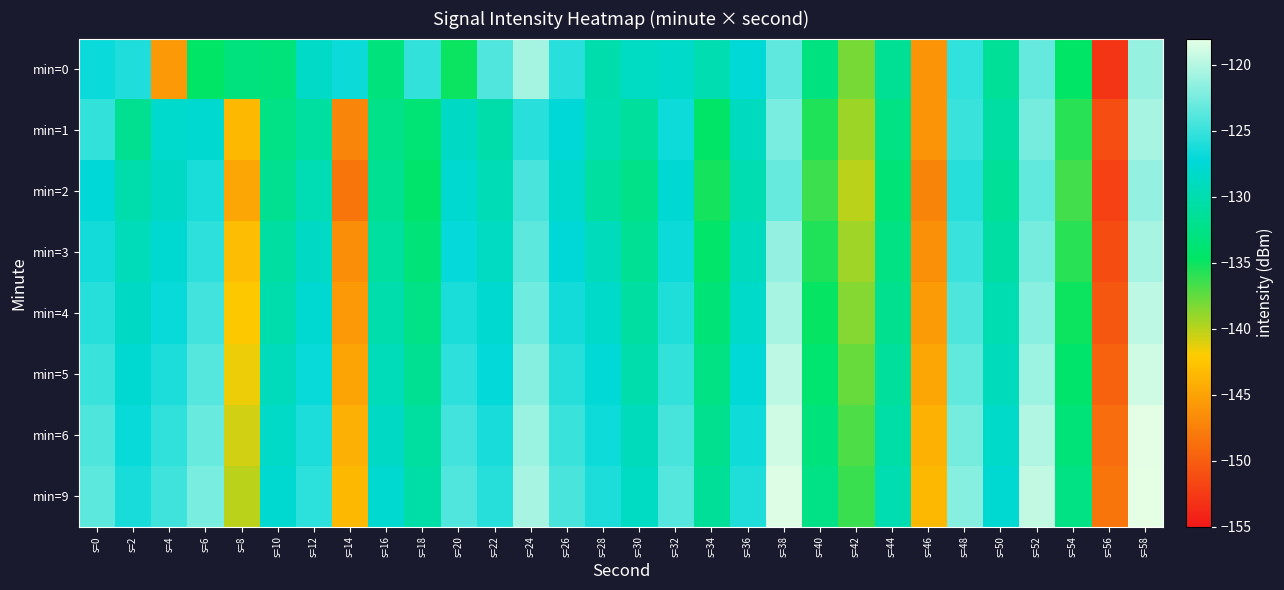

Reading left to right, transcribe all the data shown in this chart.

min=0: s=0=-126.9	s=2=-126.0	s=4=-145.7	s=6=-134.6	s=8=-133.1	s=10=-133.4	s=12=-128.4	s=14=-126.8	s=16=-133.2	s=18=-125.2	s=20=-135.0	s=22=-124.1	s=24=-120.6	s=26=-125.6	s=28=-130.0	s=30=-128.6	s=32=-128.2	s=34=-129.8	s=36=-127.5	s=38=-123.5	s=40=-133.0	s=42=-138.1	s=44=-131.6	s=46=-146.0	s=48=-125.3	s=50=-131.5	s=52=-123.2	s=54=-134.6	s=56=-153.0	s=58=-121.2
min=1: s=0=-125.2	s=2=-131.9	s=4=-128.0	s=6=-127.8	s=8=-143.4	s=10=-132.6	s=12=-130.9	s=14=-147.1	s=16=-132.3	s=18=-133.6	s=20=-128.5	s=22=-130.2	s=24=-125.6	s=26=-127.3	s=28=-129.8	s=30=-131.2	s=32=-126.7	s=34=-134.5	s=36=-128.9	s=38=-122.4	s=40=-135.6	s=42=-139.2	s=44=-132.8	s=46=-146.1	s=48=-124.9	s=50=-130.7	s=52=-122.5	s=54=-135.8	s=56=-151.2	s=58=-120.5
min=2: s=0=-127.3	s=2=-130.1	s=4=-128.5	s=6=-126.2	s=8=-144.8	s=10=-131.9	s=12=-129.6	s=14=-148.3	s=16=-131.7	s=18=-134.2	s=20=-127.8	s=22=-129.5	s=24=-124.3	s=26=-128.1	s=28=-130.9	s=30=-132.4	s=32=-127.6	s=34=-135.2	s=36=-129.8	s=38=-123.1	s=40=-136.4	s=42=-140.1	s=44=-133.6	s=46=-147.2	s=48=-125.7	s=50=-131.5	s=52=-123.3	s=54=-136.6	s=56=-152.1	s=58=-121.3
min=3: s=0=-126.5	s=2=-129.3	s=4=-127.7	s=6=-125.4	s=8=-143.1	s=10=-130.8	s=12=-128.5	s=14=-146.5	s=16=-130.9	s=18=-133.4	s=20=-127.0	s=22=-128.7	s=24=-123.5	s=26=-127.3	s=28=-129.1	s=30=-131.6	s=32=-126.8	s=34=-134.4	s=36=-129.0	s=38=-121.3	s=40=-135.6	s=42=-139.3	s=44=-132.8	s=46=-146.4	s=48=-124.9	s=50=-130.7	s=52=-122.5	s=54=-135.8	s=56=-151.3	s=58=-120.5
min=4: s=0=-125.7	s=2=-128.5	s=4=-126.9	s=6=-124.6	s=8=-142.3	s=10=-130.0	s=12=-127.7	s=14=-145.7	s=16=-130.1	s=18=-132.6	s=20=-126.2	s=22=-127.9	s=24=-122.7	s=26=-126.5	s=28=-128.3	s=30=-130.8	s=32=-126.0	s=34=-133.6	s=36=-128.2	s=38=-120.5	s=40=-134.8	s=42=-138.5	s=44=-132.0	s=46=-145.6	s=48=-124.1	s=50=-129.9	s=52=-121.7	s=54=-135.0	s=56=-150.5	s=58=-119.7
min=5: s=0=-124.9	s=2=-127.7	s=4=-126.1	s=6=-123.8	s=8=-141.5	s=10=-129.2	s=12=-126.9	s=14=-144.9	s=16=-129.3	s=18=-131.8	s=20=-125.4	s=22=-127.1	s=24=-121.9	s=26=-125.7	s=28=-127.5	s=30=-130.0	s=32=-125.2	s=34=-132.8	s=36=-127.4	s=38=-119.7	s=40=-134.0	s=42=-137.7	s=44=-131.2	s=46=-144.8	s=48=-123.3	s=50=-129.1	s=52=-120.9	s=54=-134.2	s=56=-149.7	s=58=-118.9
min=6: s=0=-124.1	s=2=-126.9	s=4=-125.3	s=6=-123.0	s=8=-140.7	s=10=-128.4	s=12=-126.1	s=14=-144.1	s=16=-128.5	s=18=-131.0	s=20=-124.6	s=22=-126.3	s=24=-121.1	s=26=-124.9	s=28=-126.7	s=30=-129.2	s=32=-124.4	s=34=-132.0	s=36=-126.6	s=38=-118.9	s=40=-133.2	s=42=-136.9	s=44=-130.4	s=46=-144.0	s=48=-122.5	s=50=-128.3	s=52=-120.1	s=54=-133.4	s=56=-148.9	s=58=-118.1
min=9: s=0=-123.5	s=2=-126.3	s=4=-124.7	s=6=-122.4	s=8=-140.1	s=10=-127.8	s=12=-125.5	s=14=-143.5	s=16=-127.9	s=18=-130.4	s=20=-124.0	s=22=-125.7	s=24=-120.5	s=26=-124.3	s=28=-126.1	s=30=-128.6	s=32=-123.8	s=34=-131.4	s=36=-126.0	s=38=-118.3	s=40=-132.6	s=42=-136.3	s=44=-129.8	s=46=-143.4	s=48=-121.9	s=50=-127.7	s=52=-119.5	s=54=-132.8	s=56=-148.3	s=58=-117.5